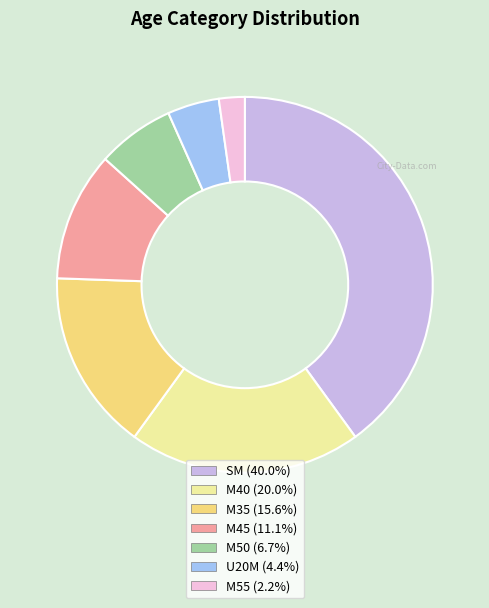

What is the ratio of the value at M40 to the value at M55?

9.0